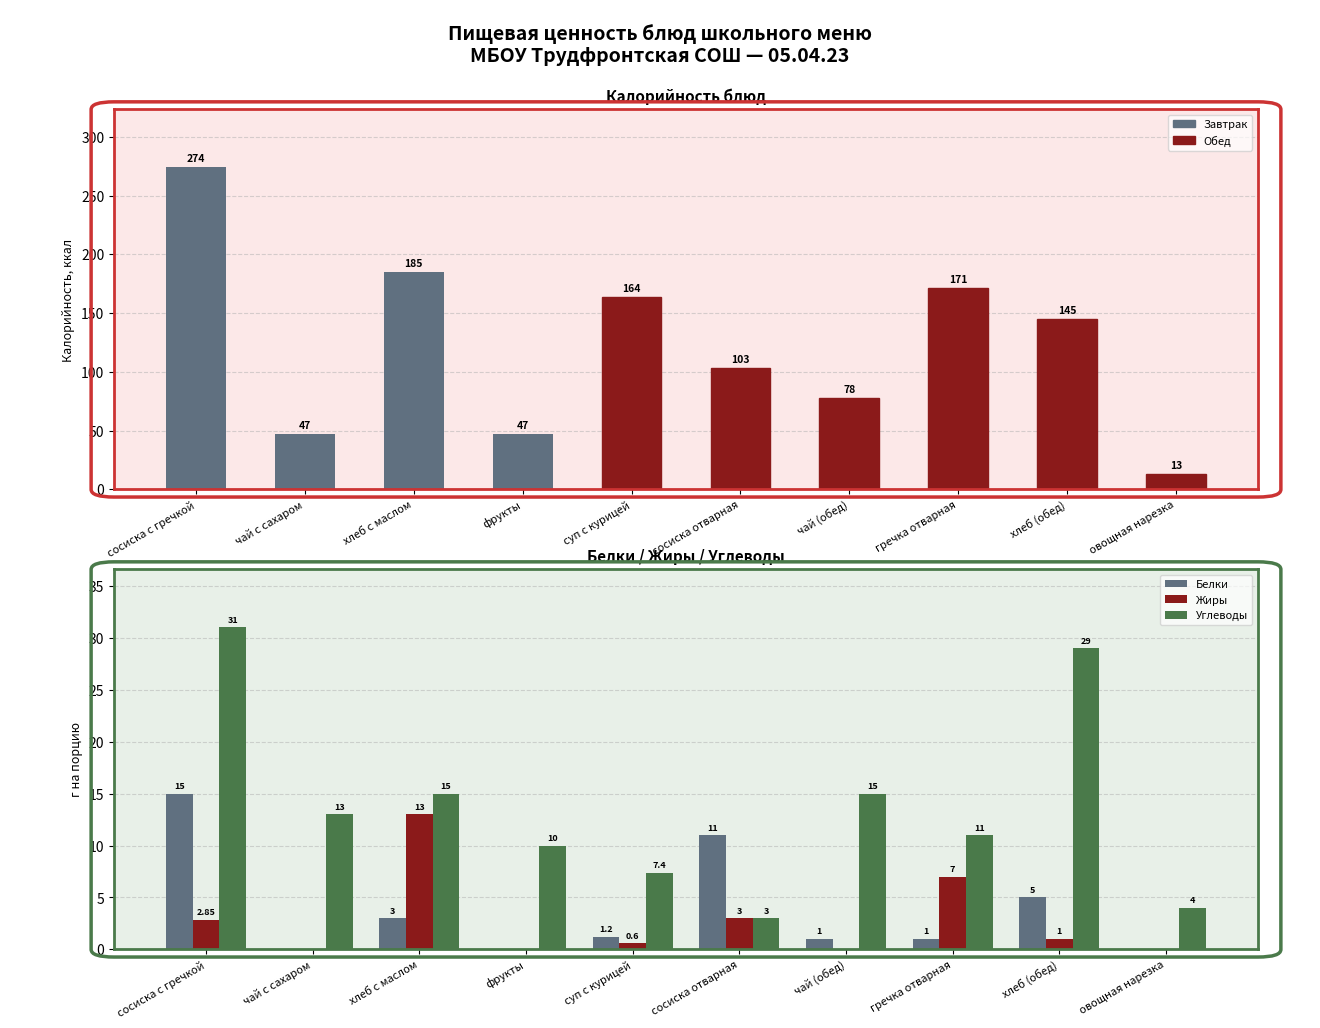

At хлеб (обед), list the series in order from largest to smallest.

Калорийность, Углеводы, Белки, Жиры